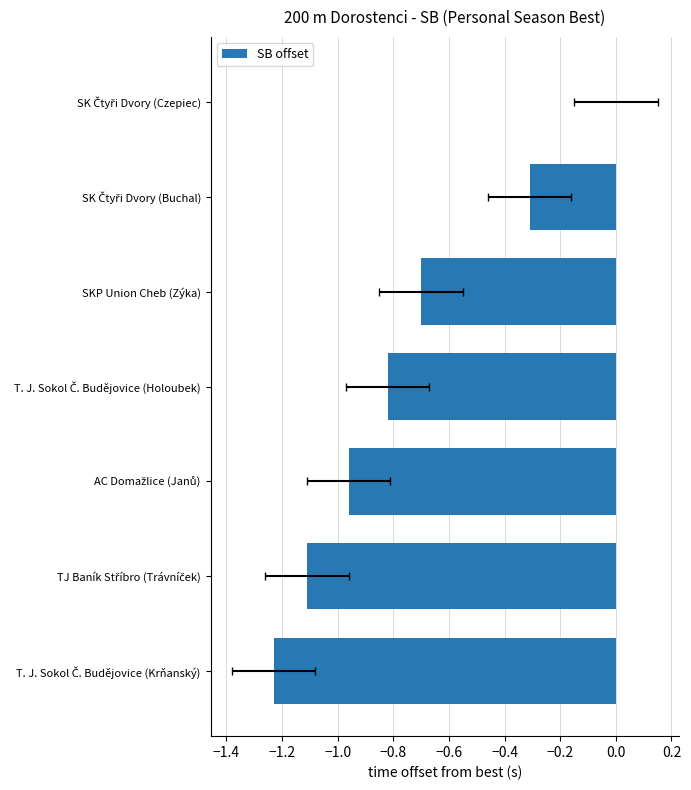

What is the value of the 4th bar from the left?

-0.8